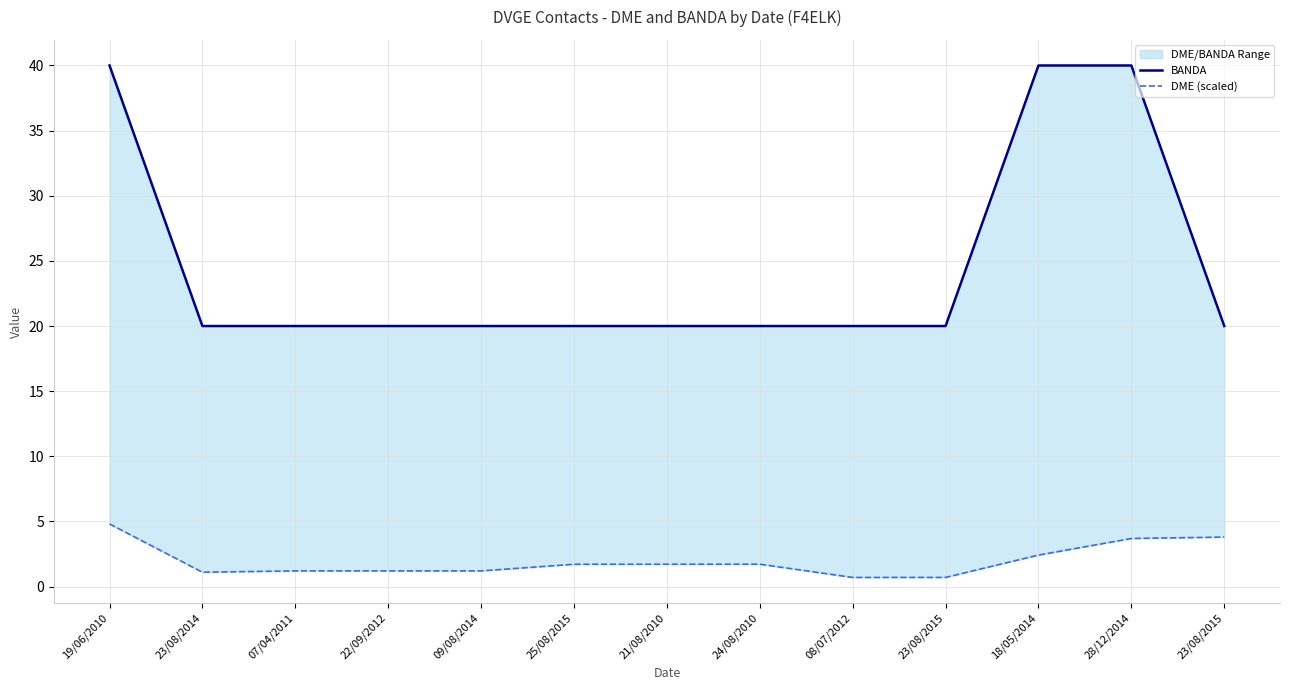

At which category is the sum across all series the highest?

19/06/2010